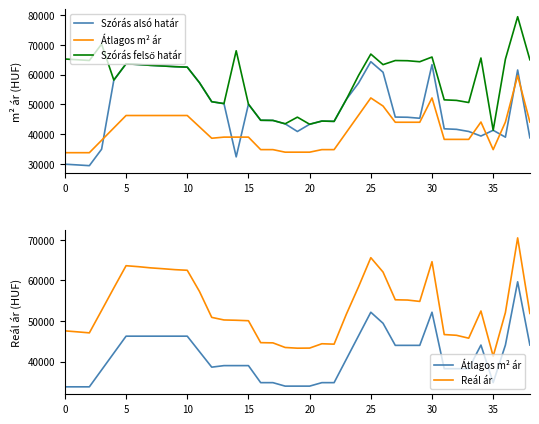

At which label is Reál ár closest to 55892?

27